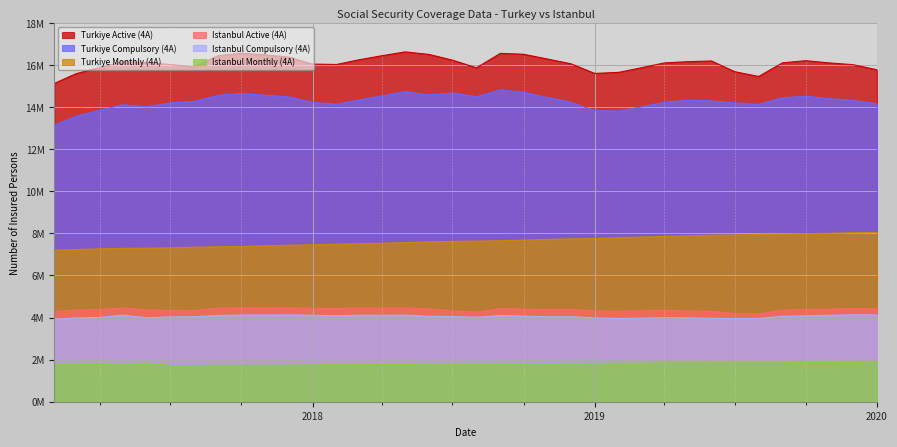

True or false: Istanbul Active (4A) and Turkiye Monthly (4A) intersect in this chart.

False